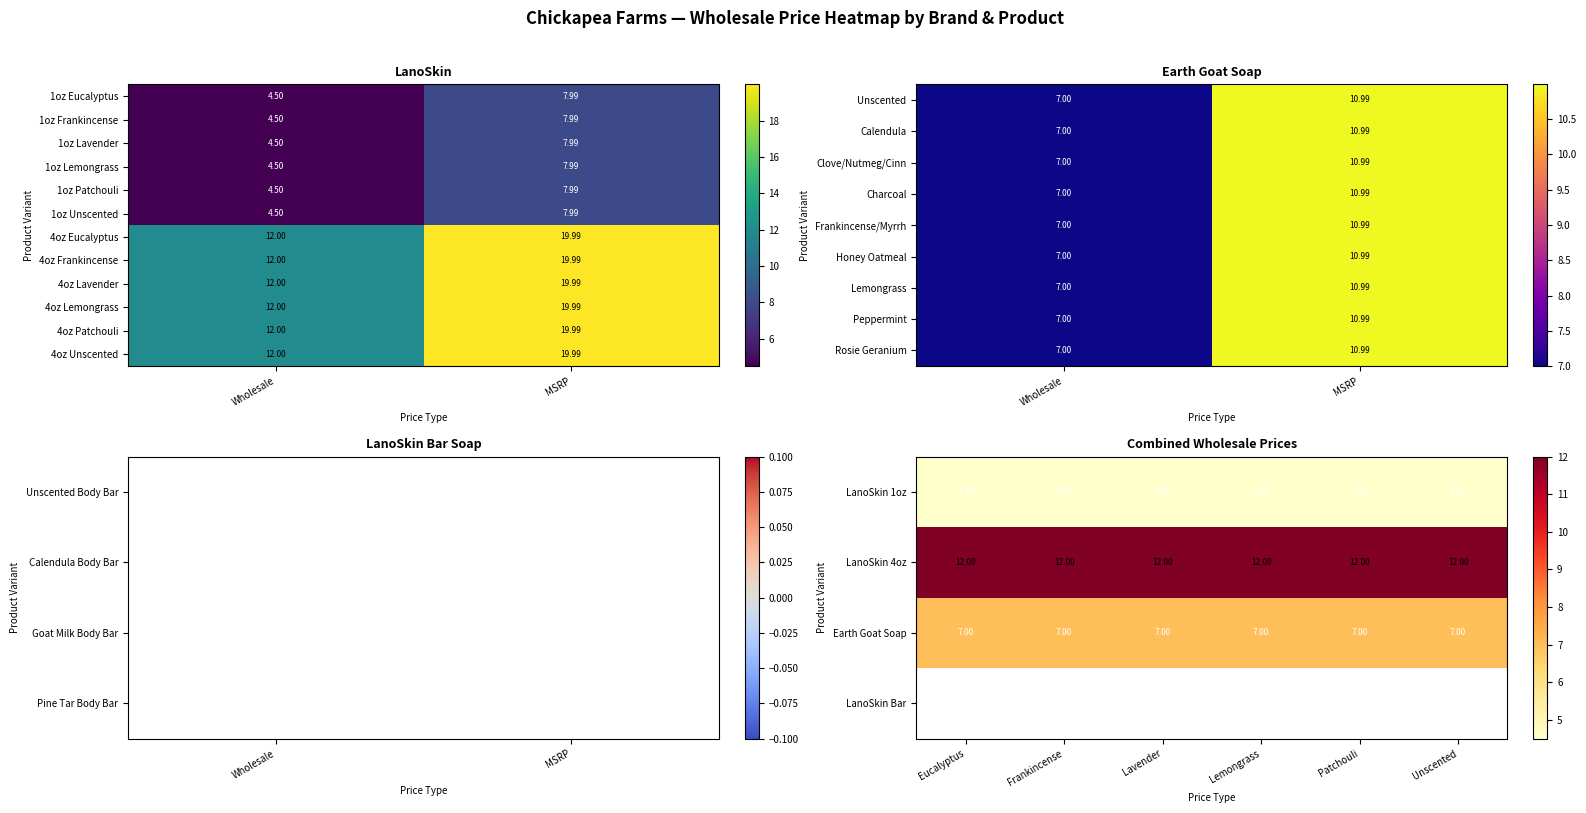

How many data points in 4oz Lavender are less than 19?

1